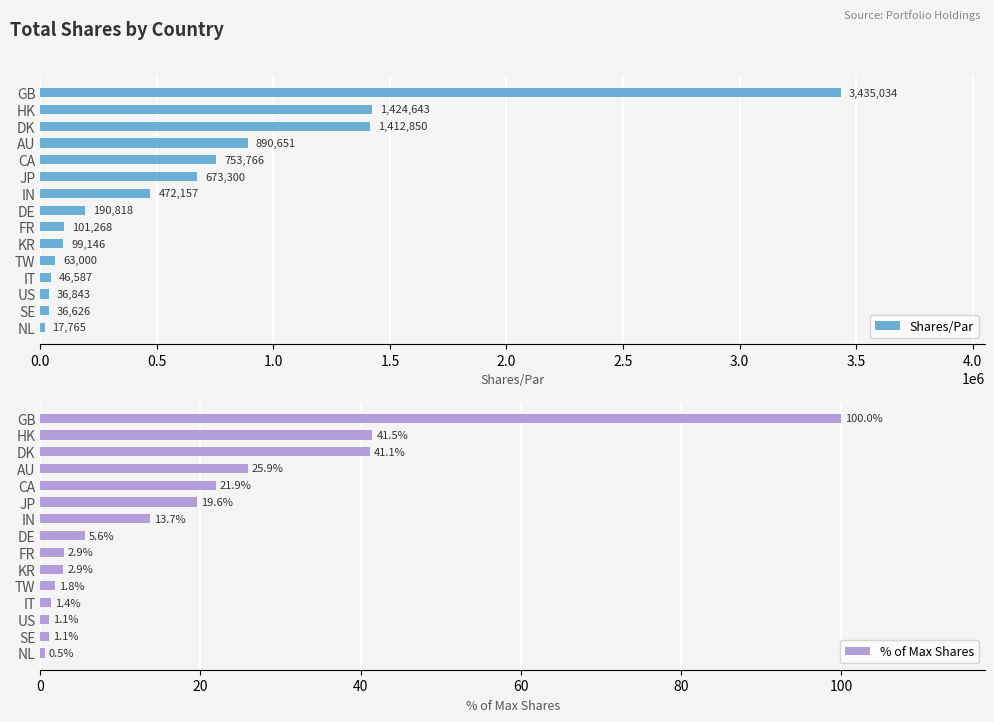

What is the difference between the Shares/Par values at DK and JP?

739550